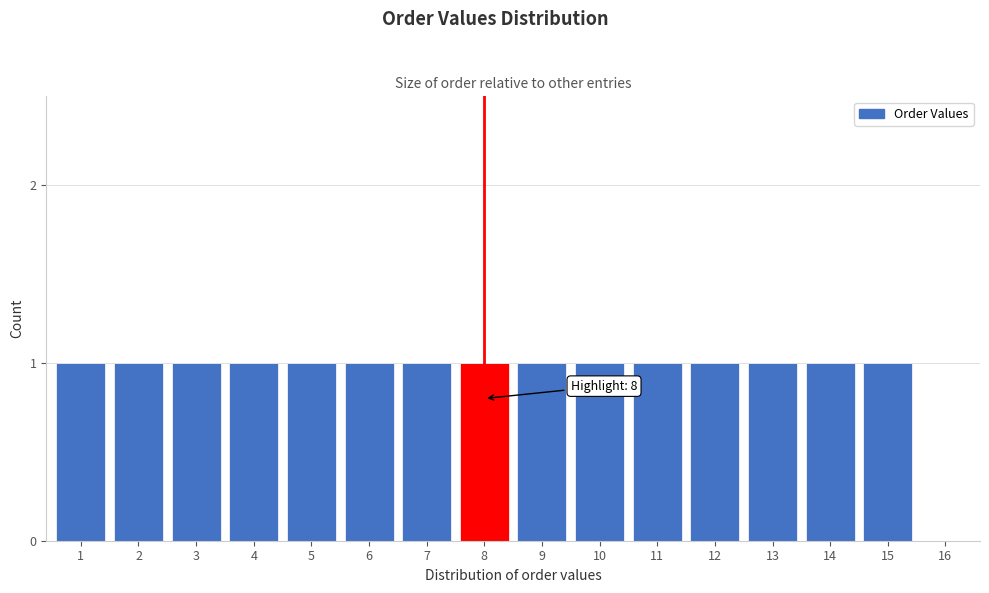

Reading right to left, extract all data points from this chart.

16=0	15=1	14=1	13=1	12=1	11=1	10=1	9=1	8=1	7=1	6=1	5=1	4=1	3=1	2=1	1=1